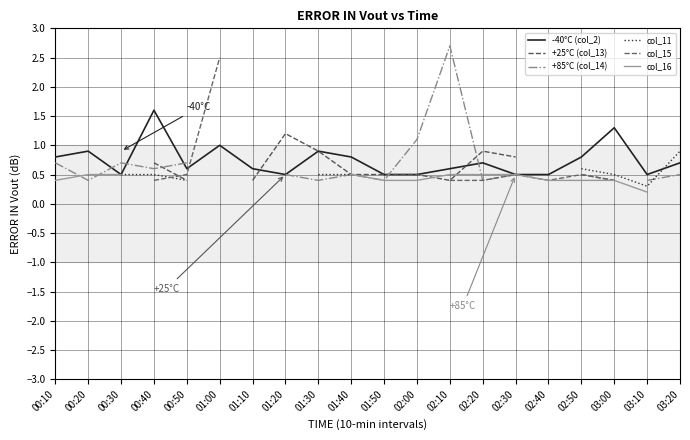

The value of -40°C (col_2) at 01:40 is 0.8. True or false?

True